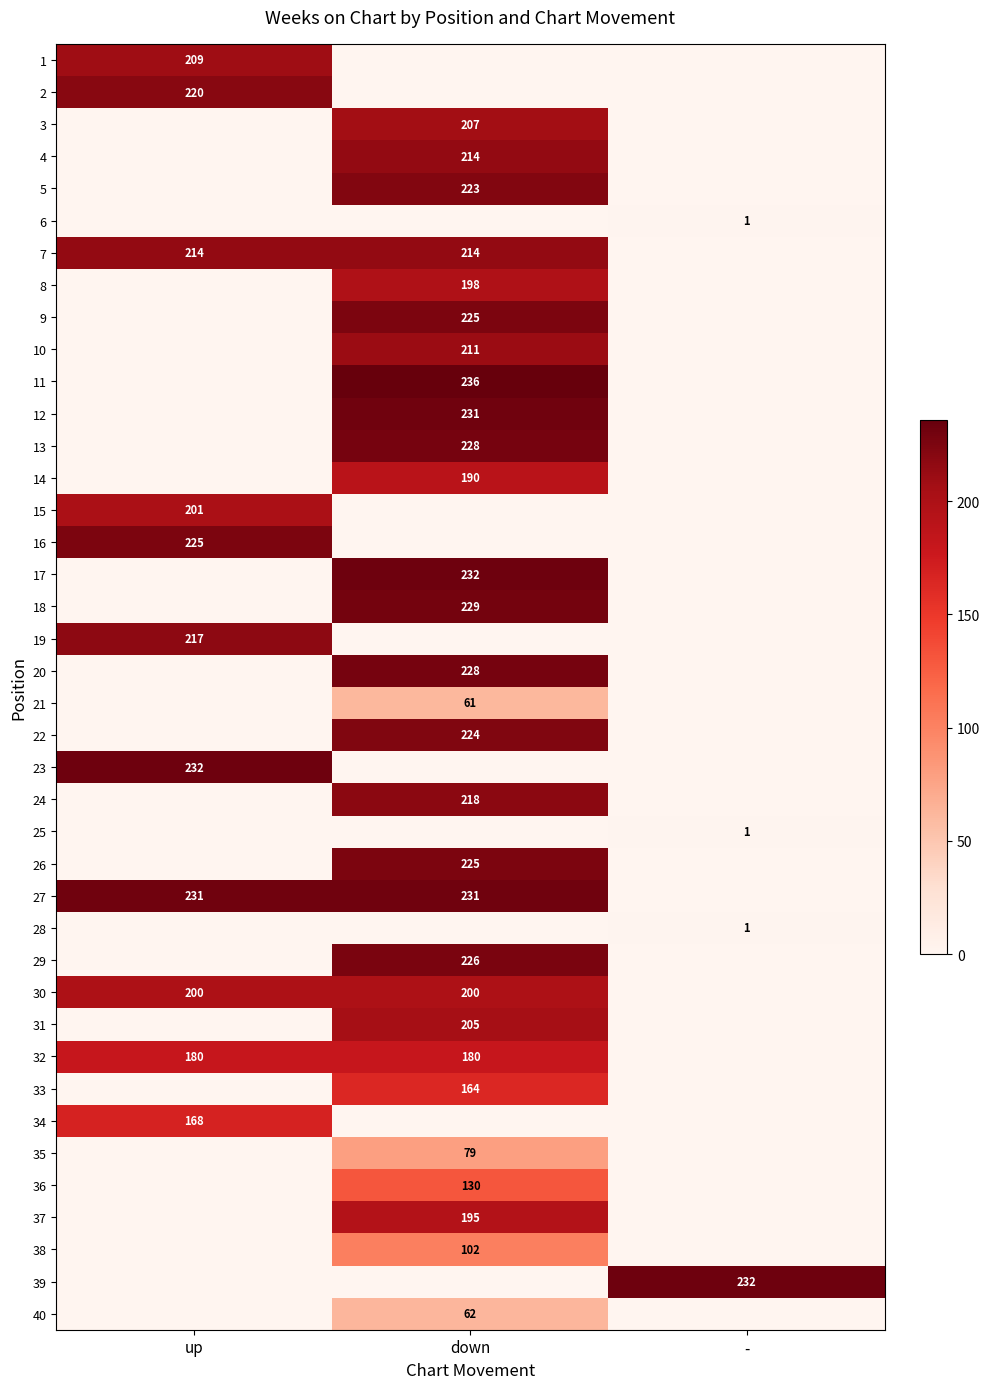

Is it true that 5 equals 333 at down?

False